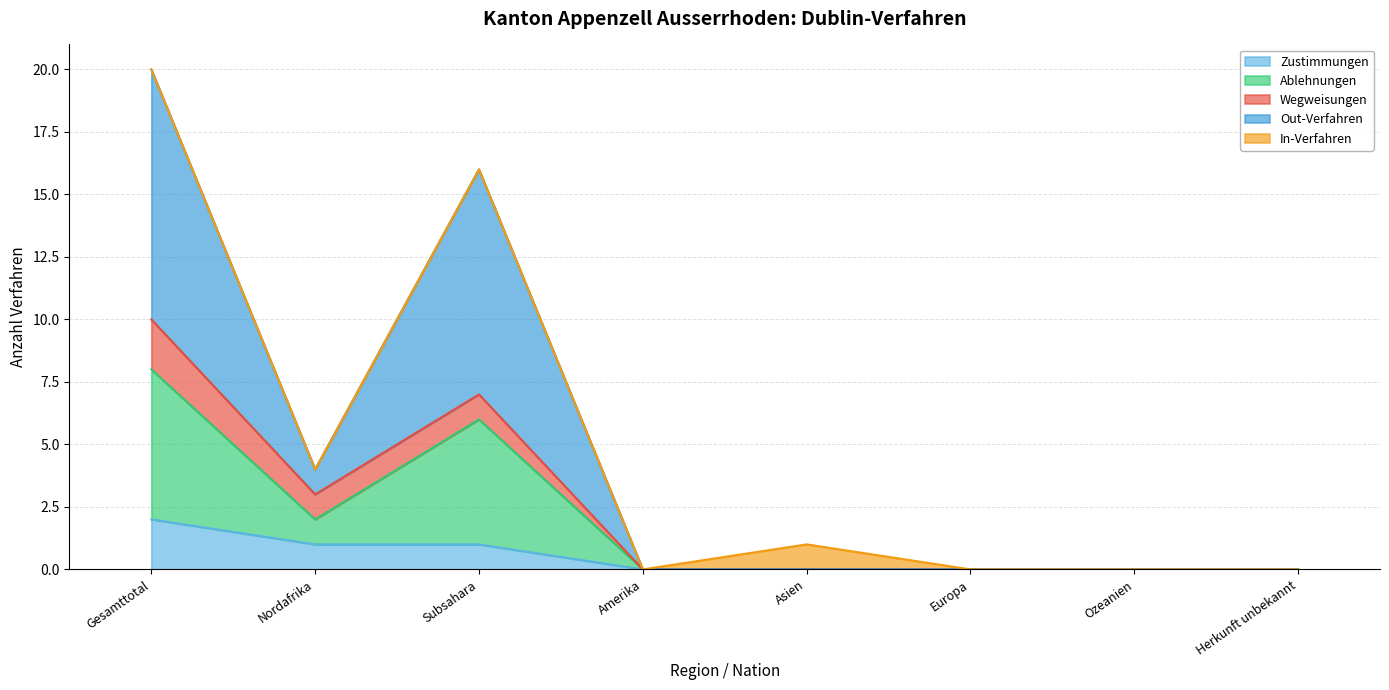

Does the chart have visible grid lines?

Yes